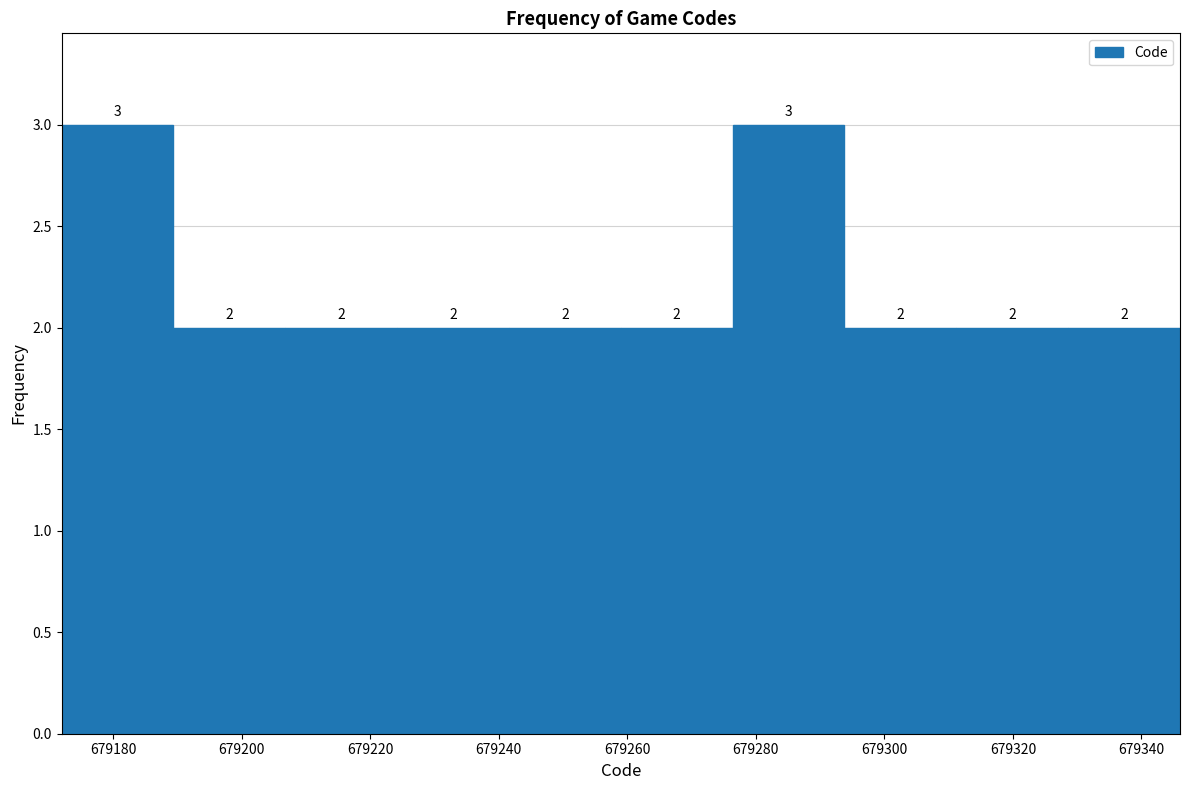

Reading left to right, transcribe this chart: for each bar, give the range it covers on the x-axis and its height. The bar edges are not printed on the chart, so give them approximately, as read against the axis.

679172.0 to 679189.4: 3
679189.4 to 679206.8: 2
679206.8 to 679224.2: 2
679224.2 to 679241.6: 2
679241.6 to 679259.0: 2
679259.0 to 679276.4: 2
679276.4 to 679293.8: 3
679293.8 to 679311.2: 2
679311.2 to 679328.6: 2
679328.6 to 679346.0: 2